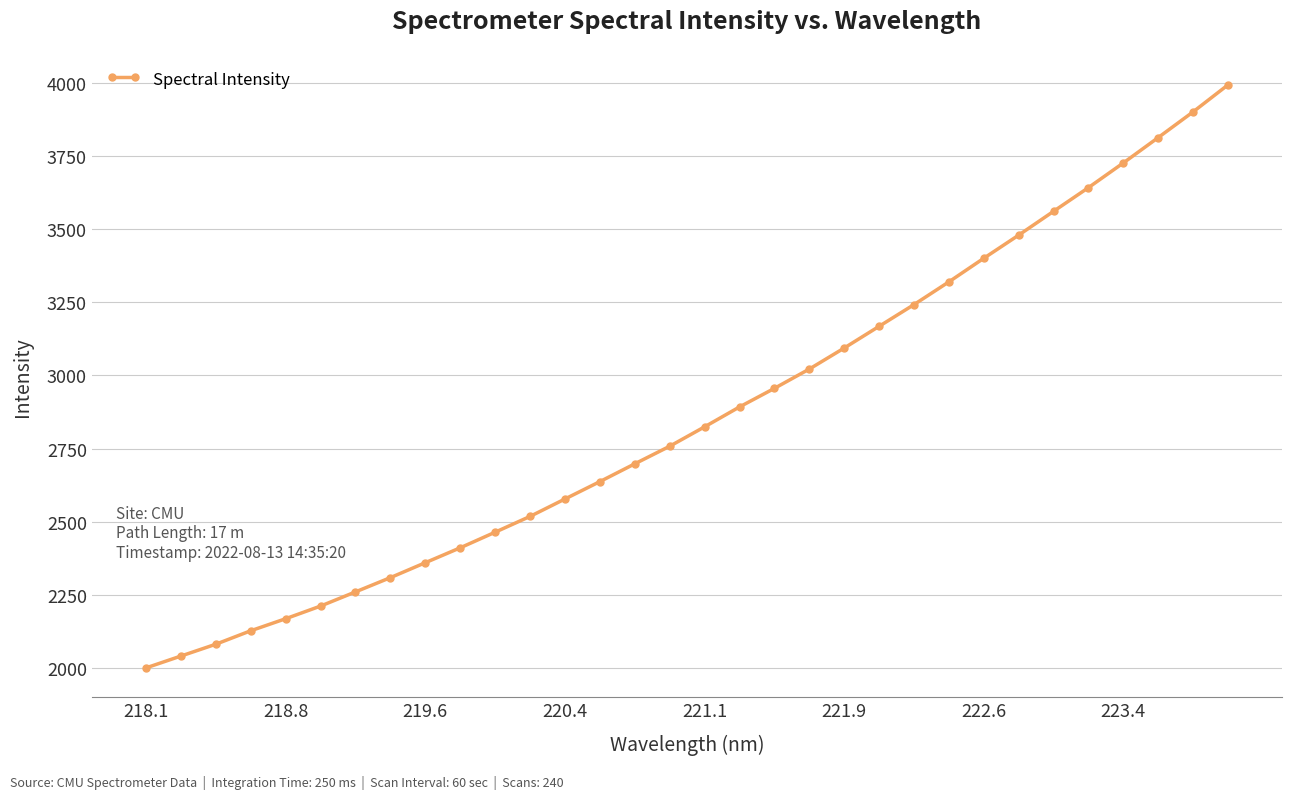

What is the average value?

2864.2